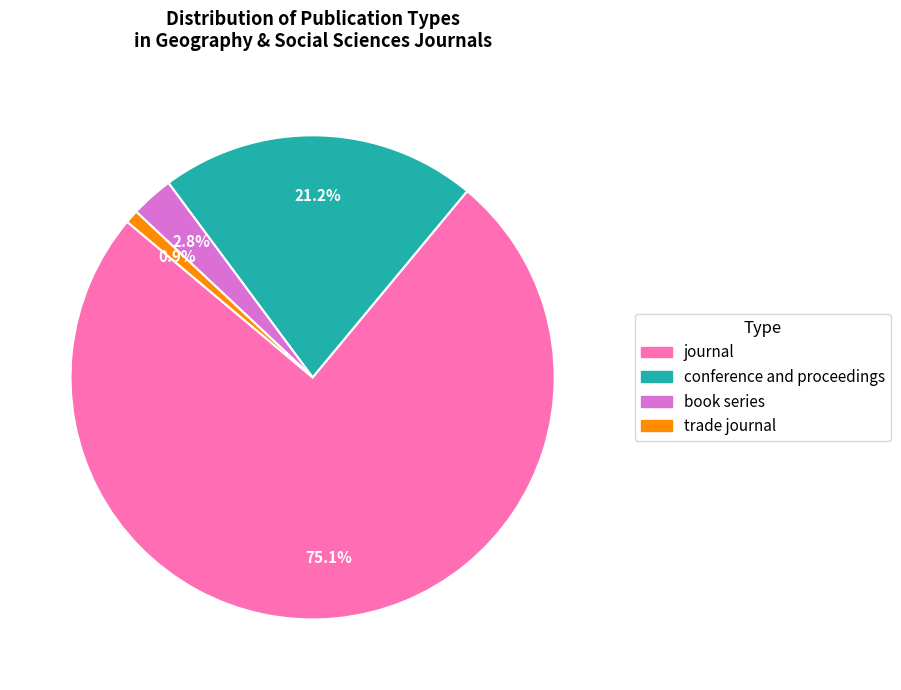

What is the ratio of the value at journal to the value at trade journal?

84.4